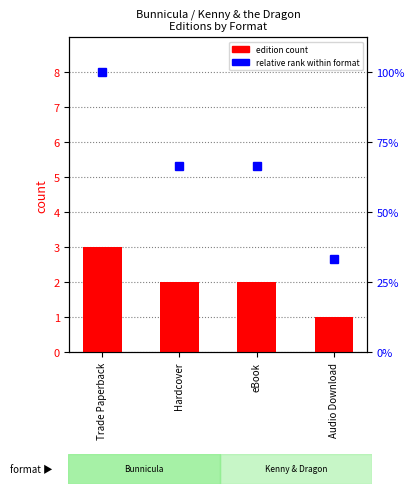

Reading left to right, list all the values displayed in this chart.

relative rank: 8.0	5.3	5.3	2.7
edition count: 3.0	2.0	2.0	1.0